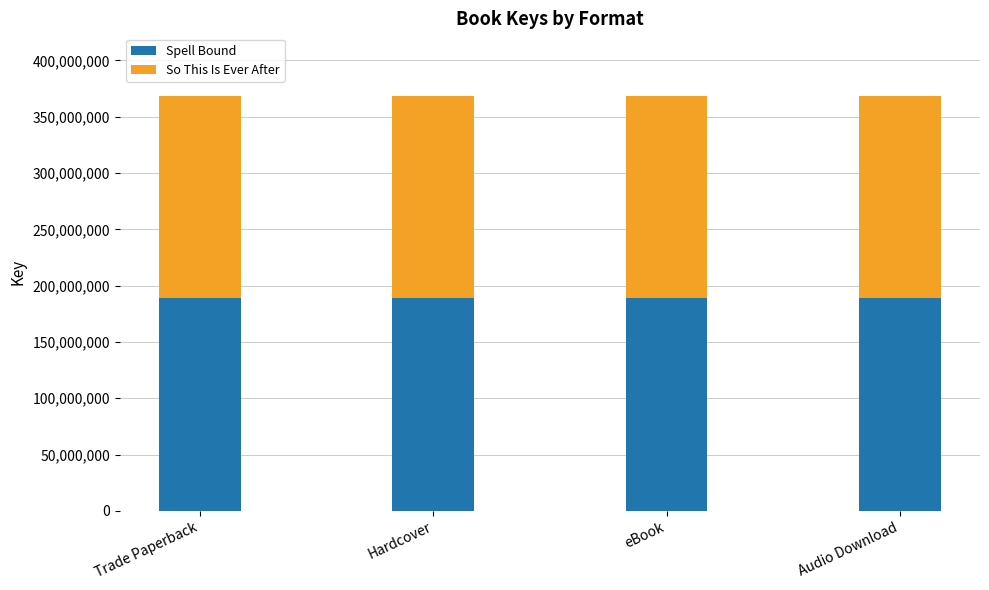

True or false: Spell Bound has a value of 79539453 at eBook.

False